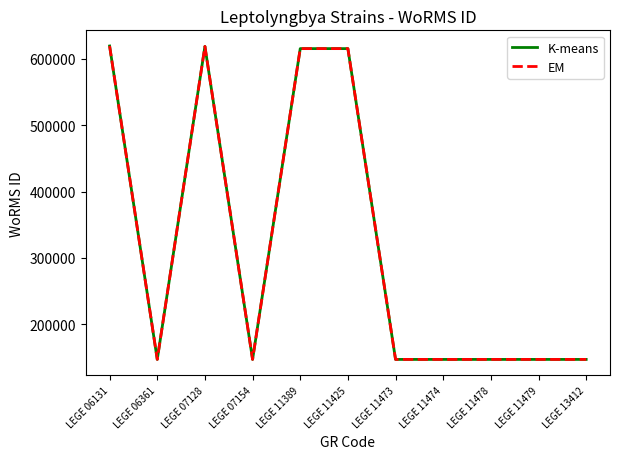

What is the value of the EM point at the 7th from the left?

146994